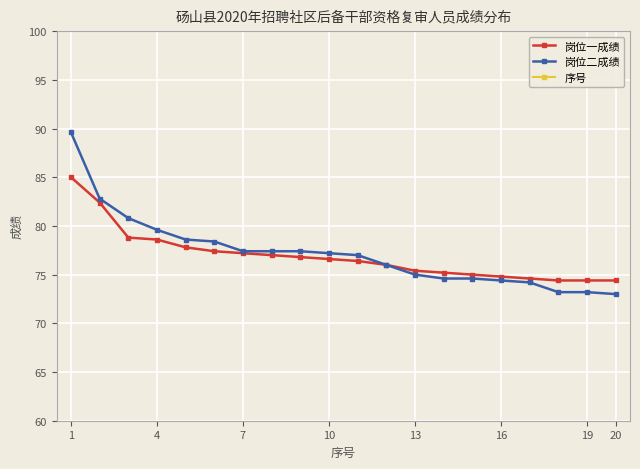

Reading left to right, transcribe all the data shown in this chart.

岗位一成绩: 85.0	82.4	78.8	78.6	77.8	77.4	77.2	77.0	76.8	76.6	76.4	76.0	75.4	75.2	75.0	74.8	74.6	74.4	74.4	74.4
岗位二成绩: 89.6	82.8	80.8	79.6	78.6	78.4	77.4	77.4	77.4	77.2	77.0	76.0	75.0	74.6	74.6	74.4	74.2	73.2	73.2	73.0
序号: 1.0	2.0	3.0	4.0	5.0	6.0	7.0	8.0	9.0	10.0	11.0	12.0	13.0	14.0	15.0	16.0	17.0	18.0	19.0	20.0